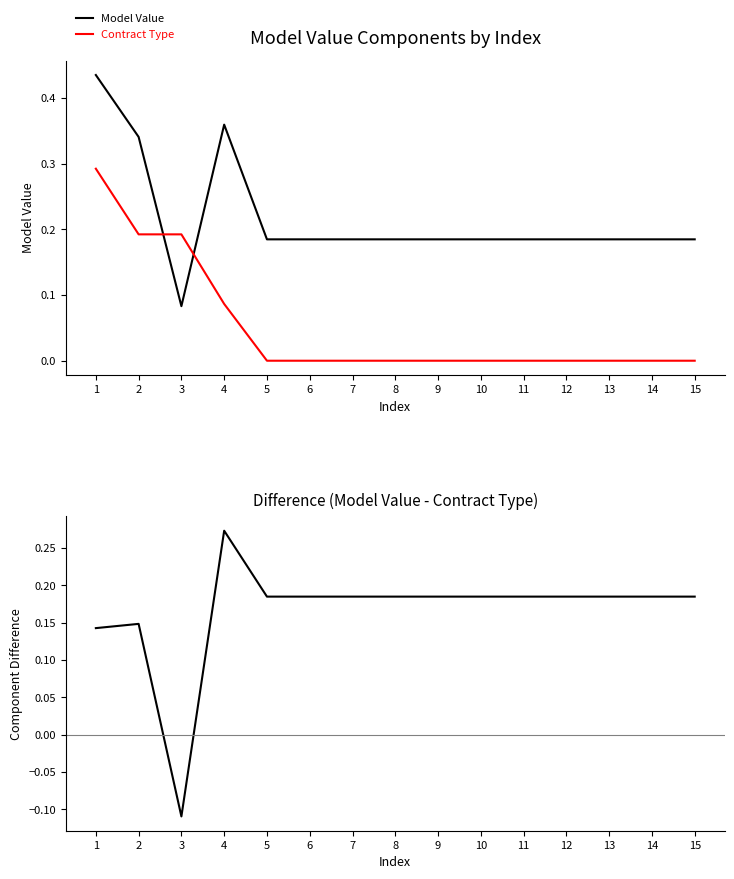

True or false: Model Value has a value of 0.3 at 7.

False